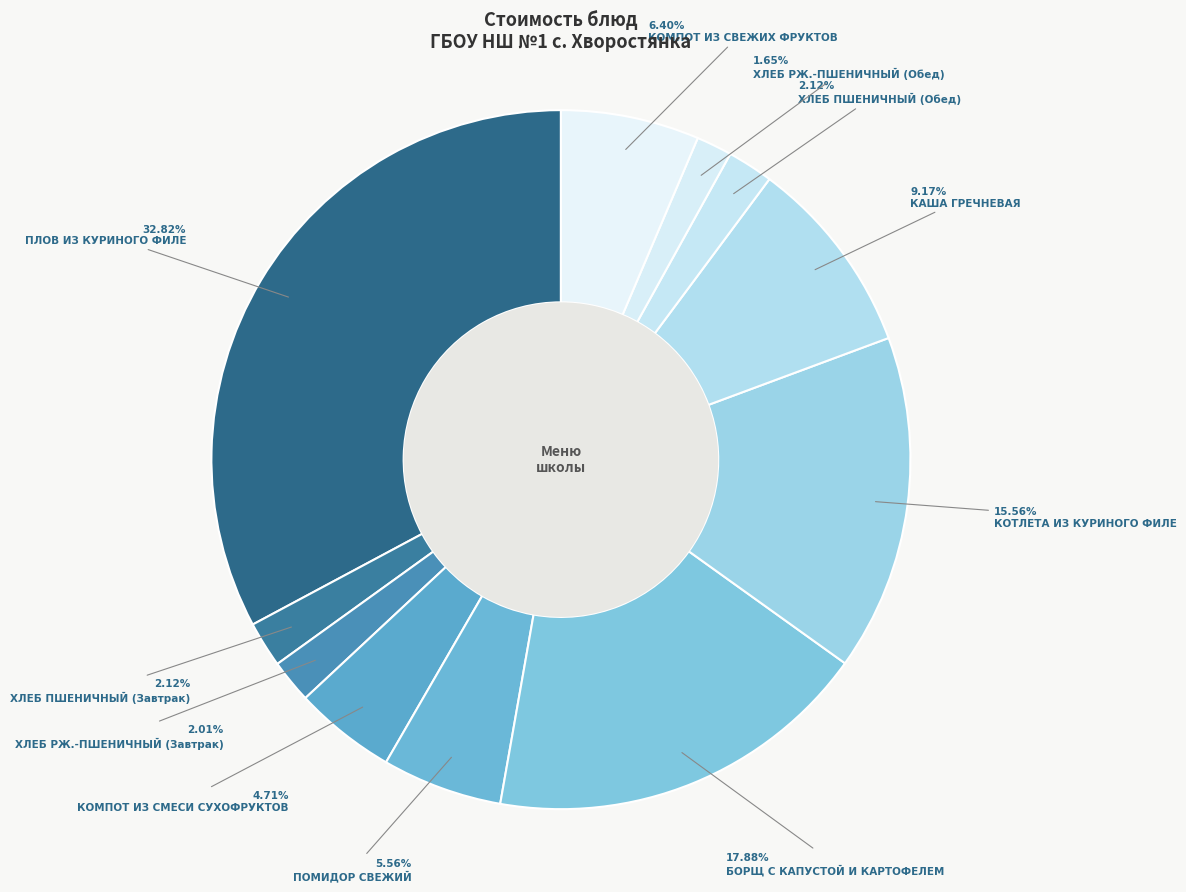

To the nearest percent, what is the average slice percentage?

9%